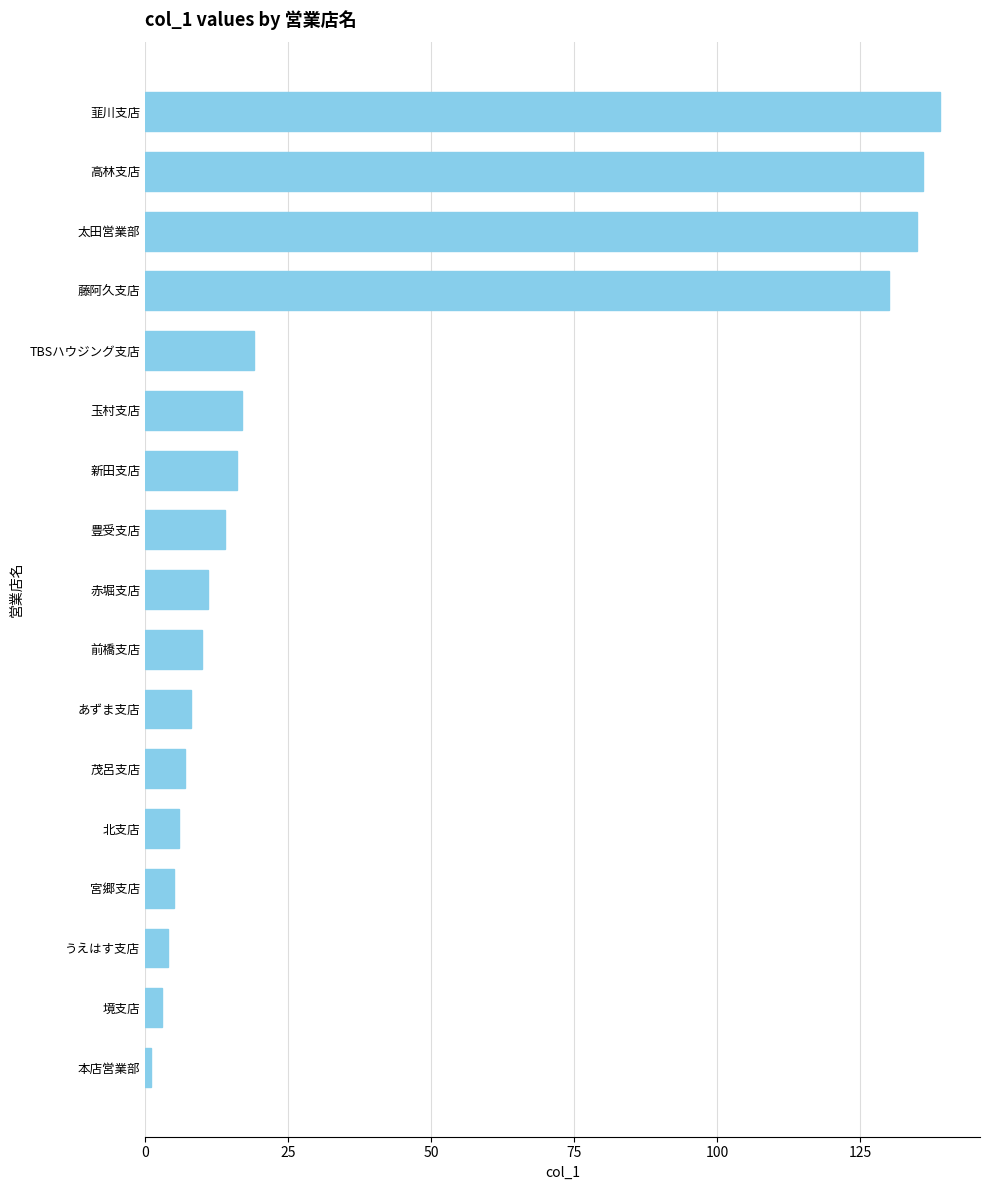

What is the change in value from 前橋支店 to 高林支店?

+126